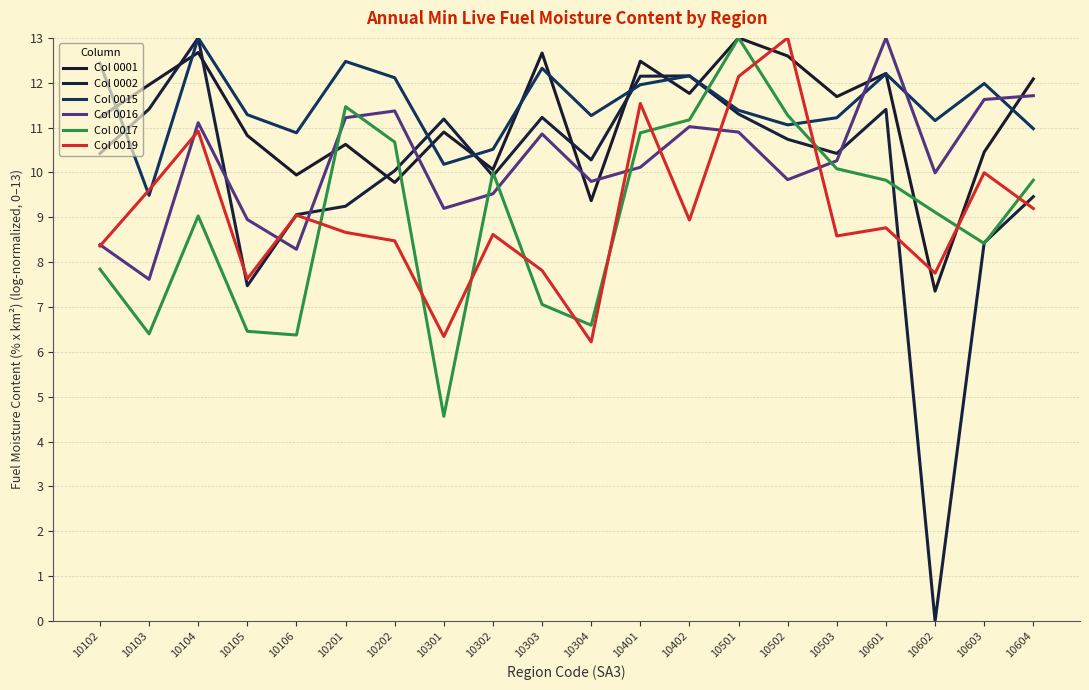

Rank the categories by Col 0001 value from lowest to highest.

10602, 10304, 10202, 10106, 10302, 10603, 10201, 10105, 10301, 10102, 10503, 10402, 10103, 10604, 10601, 10401, 10502, 10303, 10104, 10501